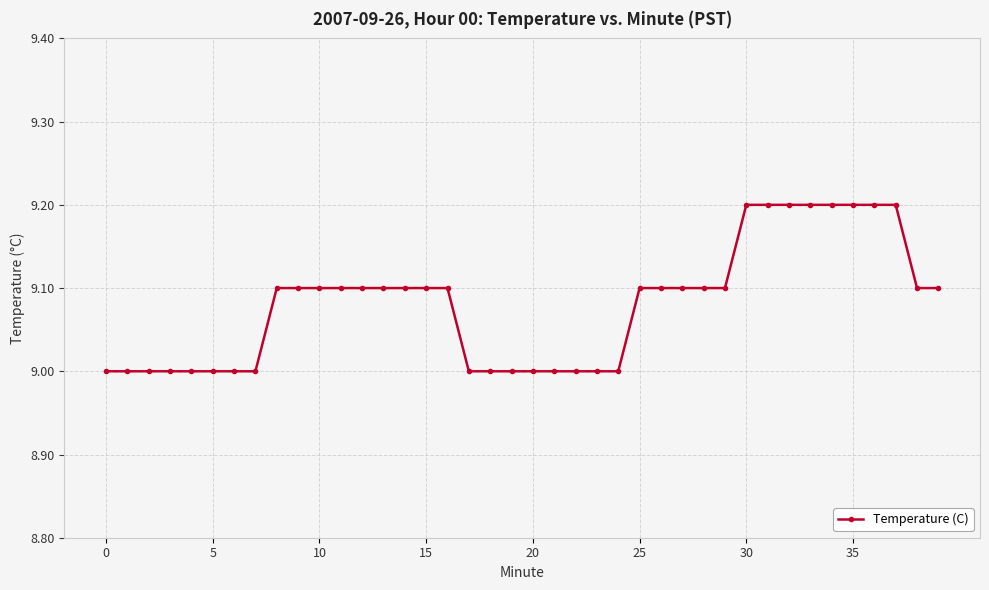

What is the smallest value displayed?

9.0